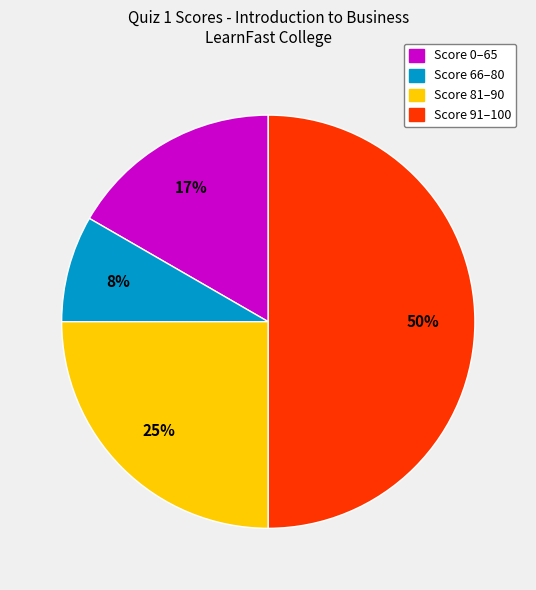

To the nearest percent, what is the difference between the largest and smallest slice percentages?

42%